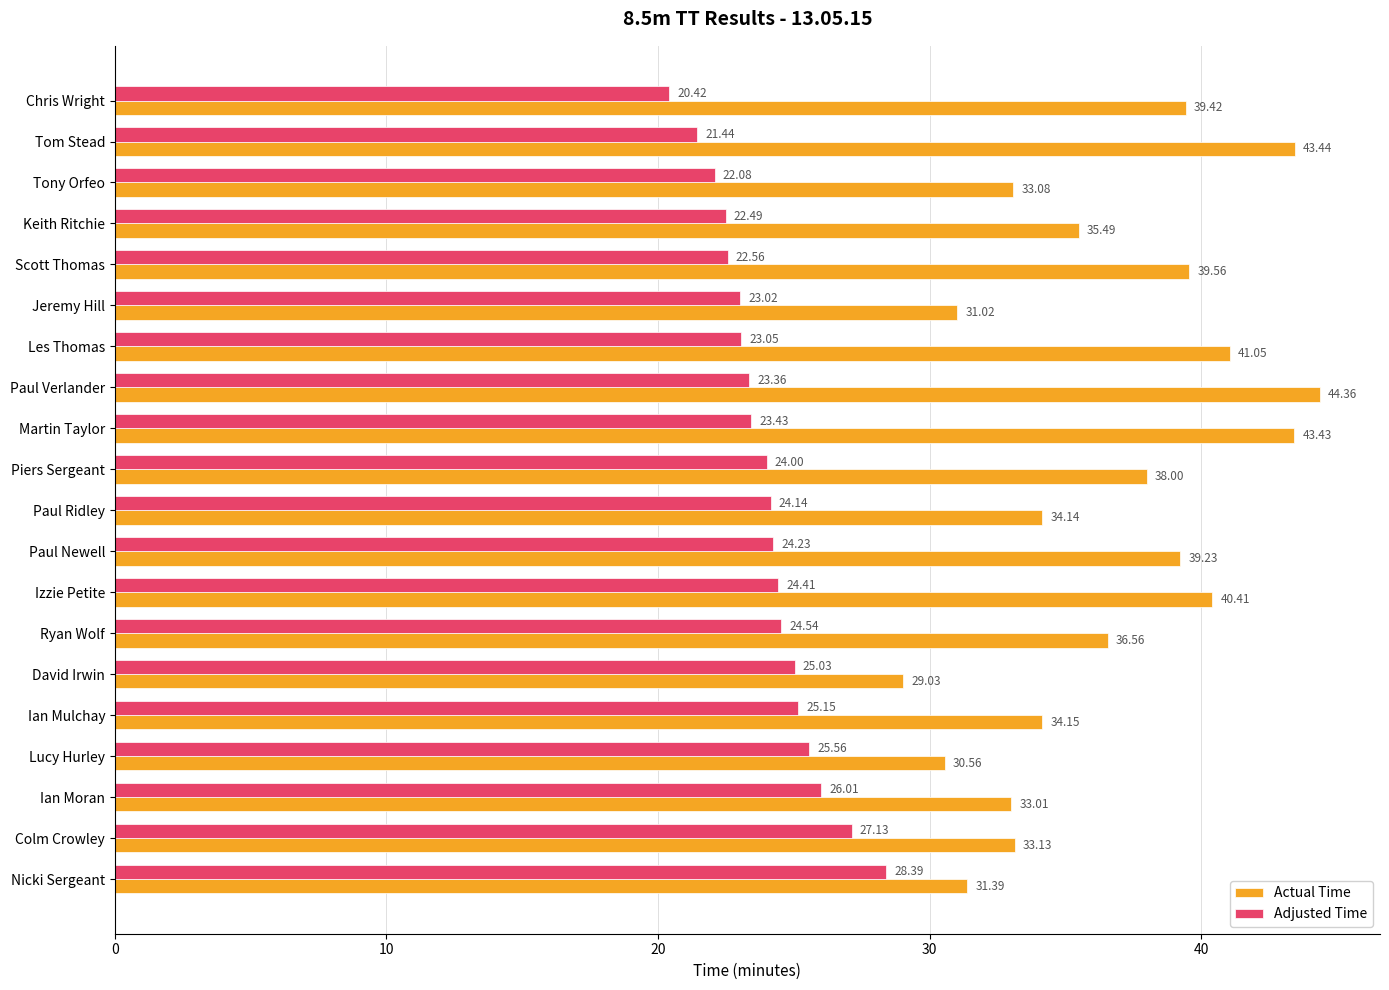

What is the difference between the second highest and minimum values in the Actual Time series?

14.4